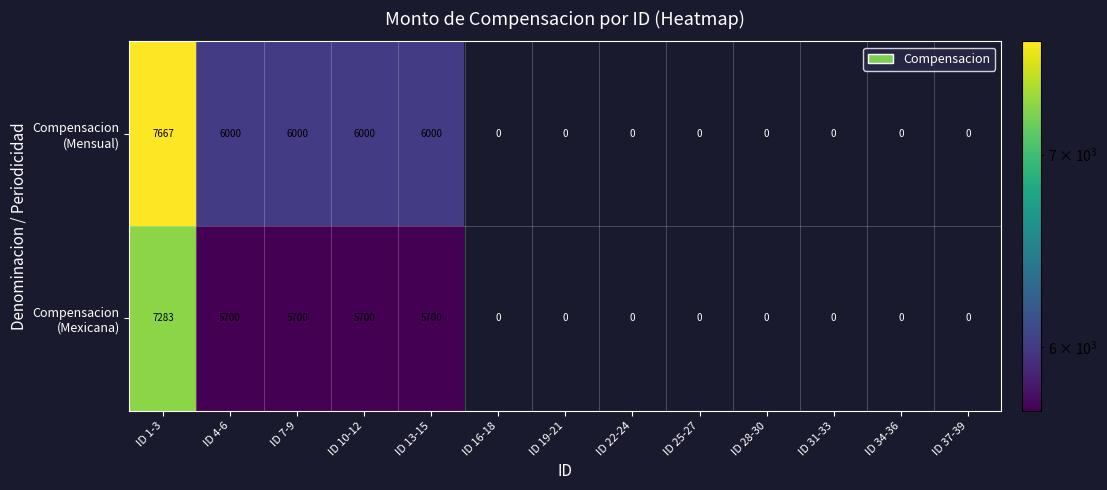

What is the total value across all series at ID 1-3?

14950